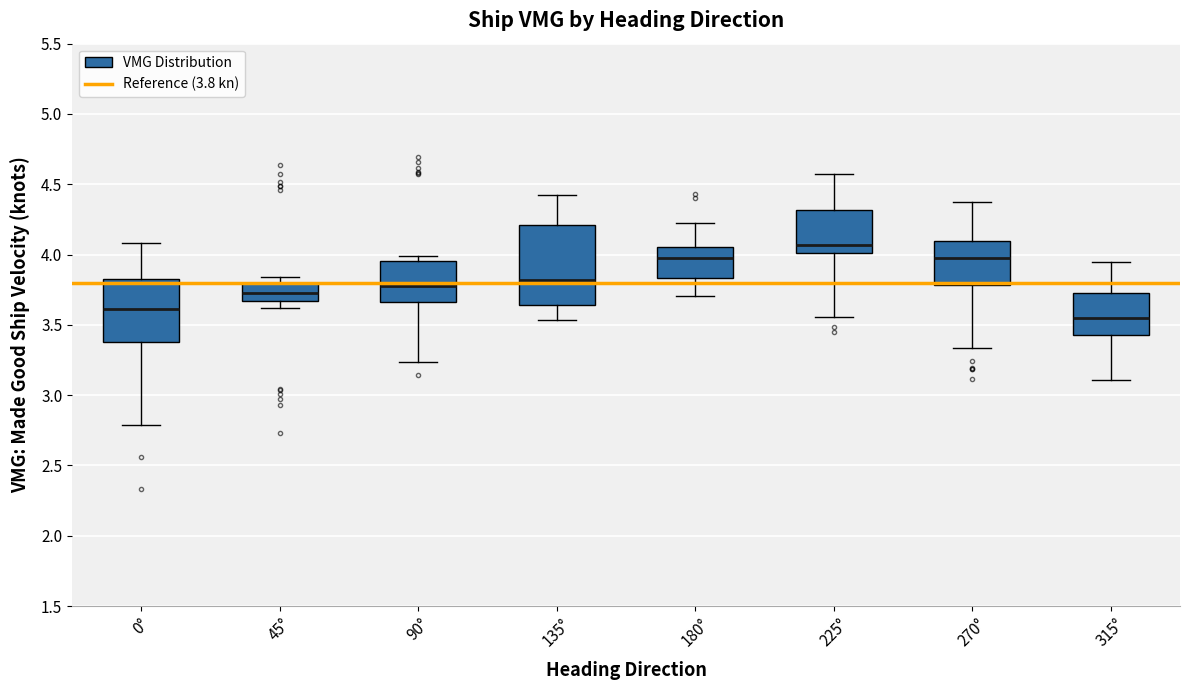

Reading left to right, transcribe this box plot: for each box, give where its median line is, the range the box spans, and where its two whiskers end, as read against the y-axis. The values are not printed on the chart, so give them approximately, as read against the axis.

0°: median 3.60, box 3.40 to 3.80, whiskers 2.80 to 4.10
45°: median 3.70, box 3.65 to 3.80, whiskers 3.60 to 3.85
90°: median 3.75, box 3.65 to 3.95, whiskers 3.25 to 4.00
135°: median 3.80, box 3.65 to 4.20, whiskers 3.55 to 4.40
180°: median 4.00, box 3.85 to 4.05, whiskers 3.70 to 4.20
225°: median 4.05, box 4.00 to 4.30, whiskers 3.55 to 4.60
270°: median 4.00, box 3.80 to 4.10, whiskers 3.35 to 4.35
315°: median 3.55, box 3.45 to 3.70, whiskers 3.10 to 3.95